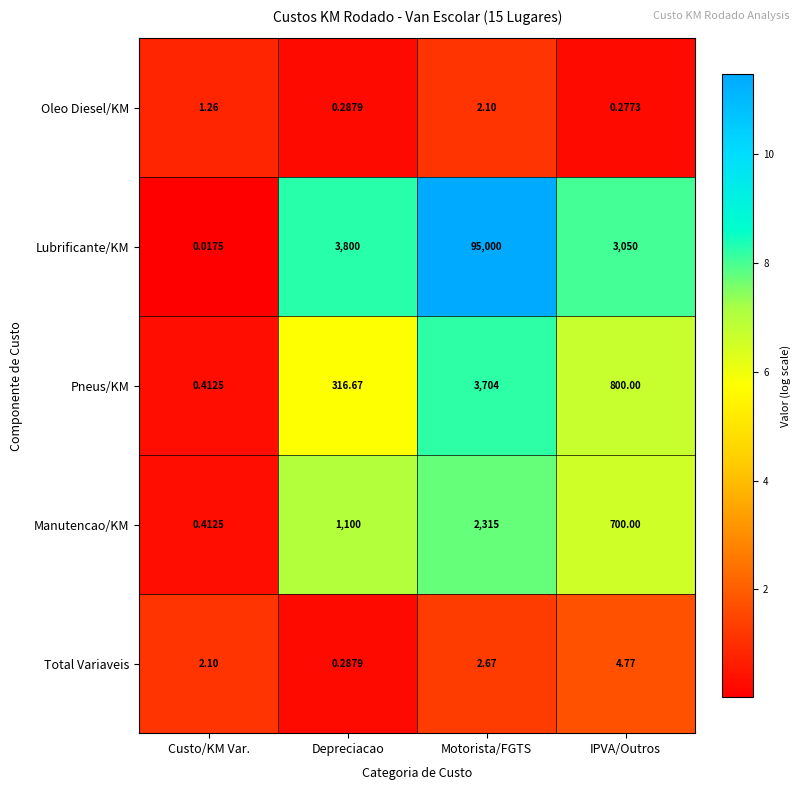

At which label does Pneus/KM first exceed 800?

Motorista/FGTS